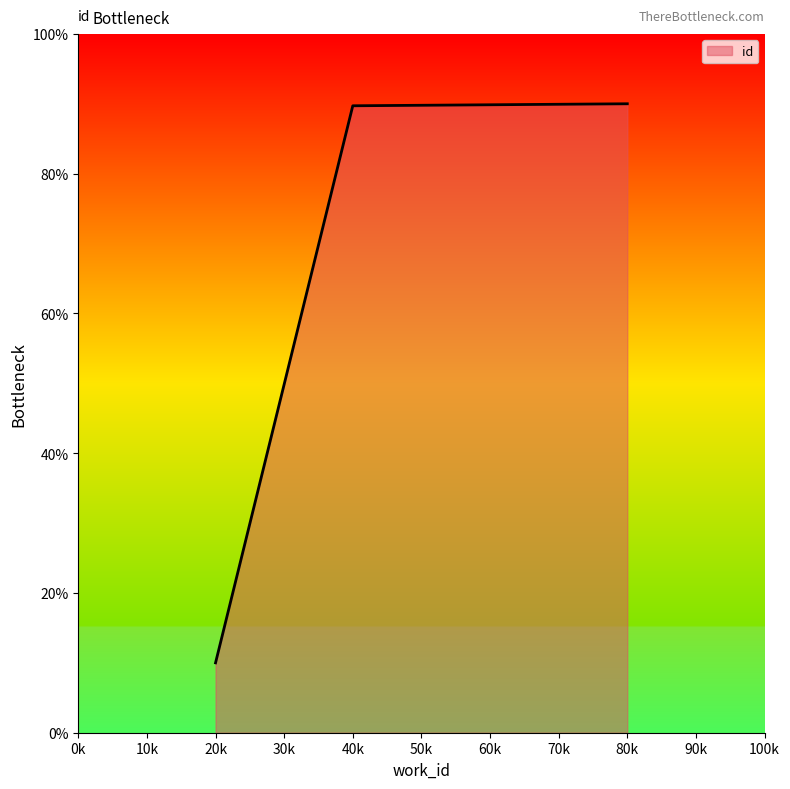

Which category has the lowest value across all series?

20k